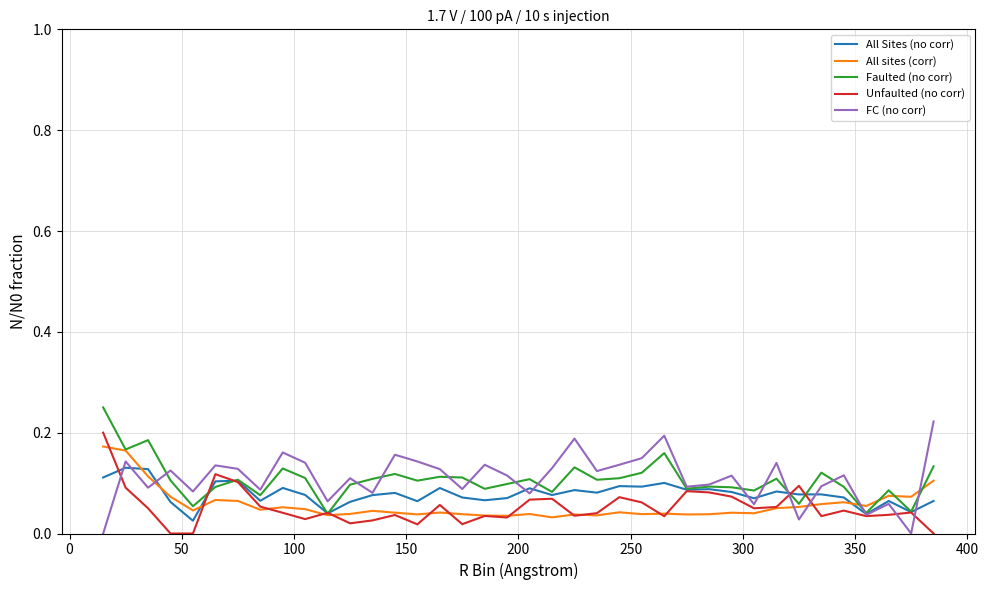

How many times do FC (no corr) and All Sites (no corr) cross each other?

11